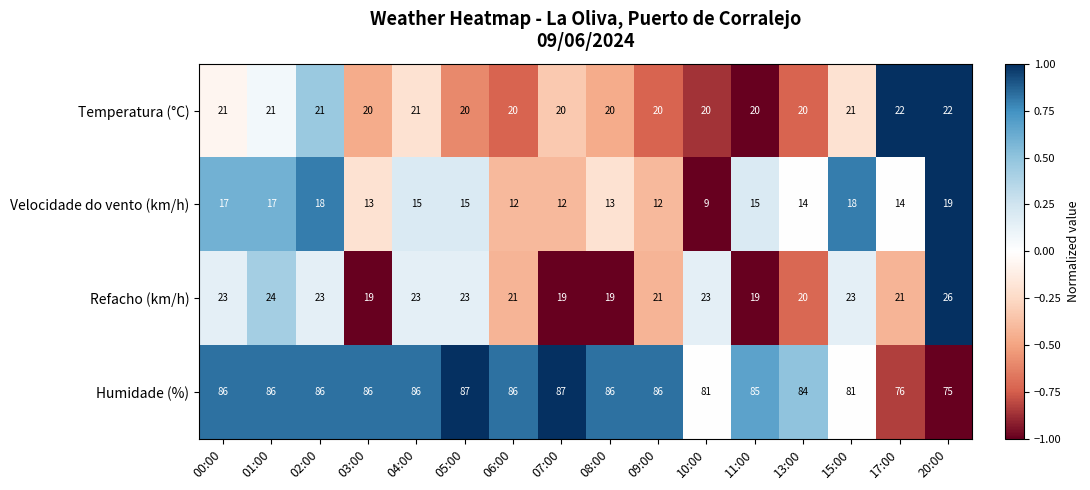

How many Refacho (km/h) values are between 20 and 23?

10